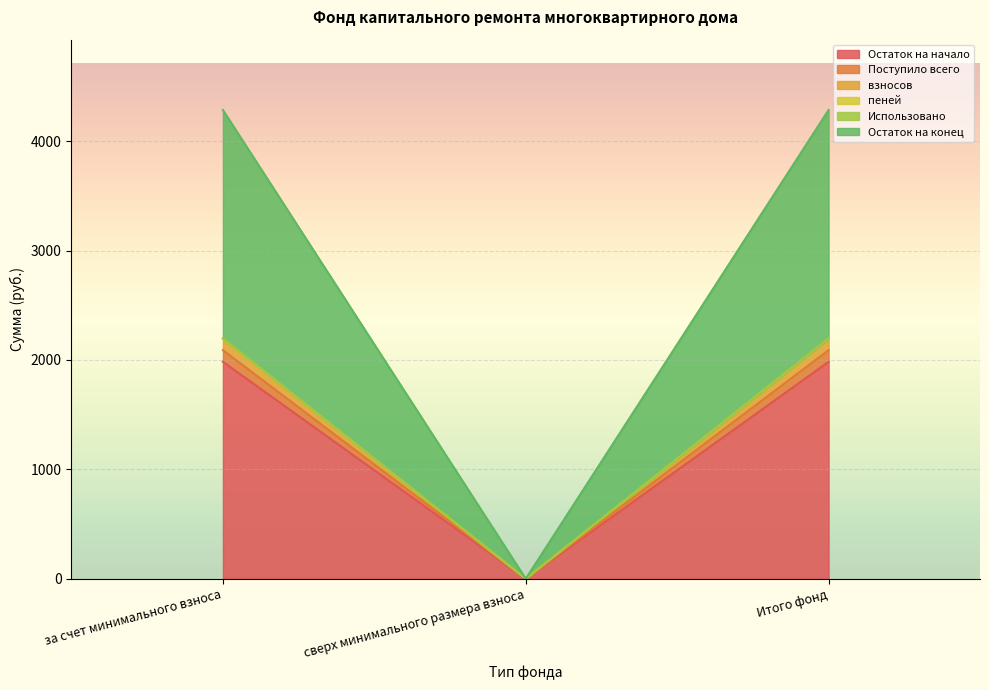

Does the chart display data point markers on the line(s)?

No